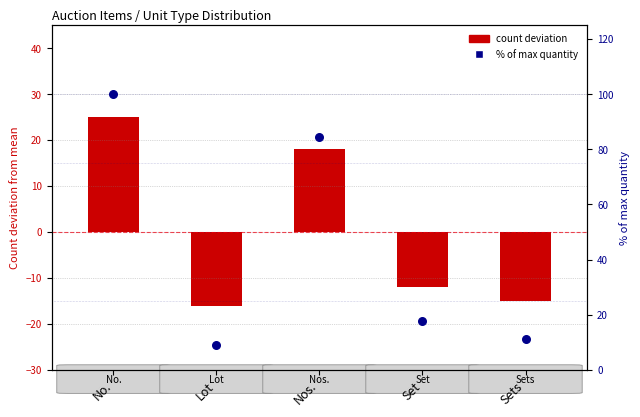

What are all the series names shown in the legend?

Count deviation from mean, % of max quantity